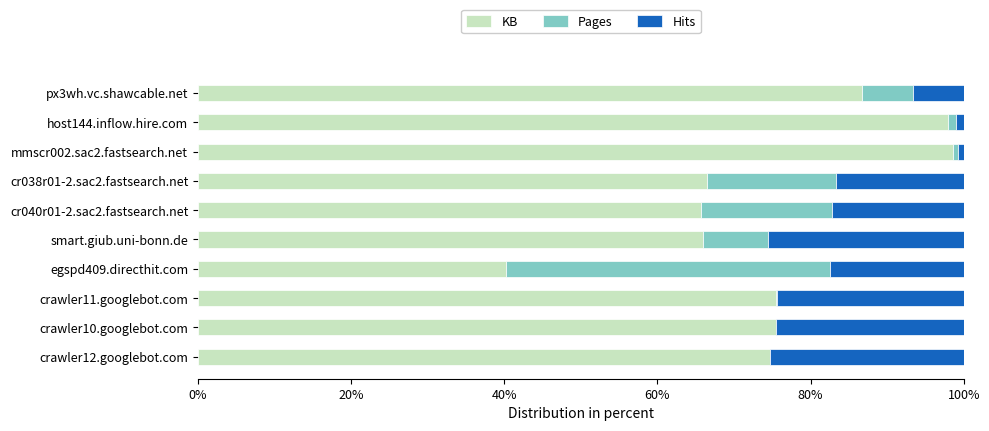

True or false: KB has a value of 55.6 at mmscr002.sac2.fastsearch.net.

False